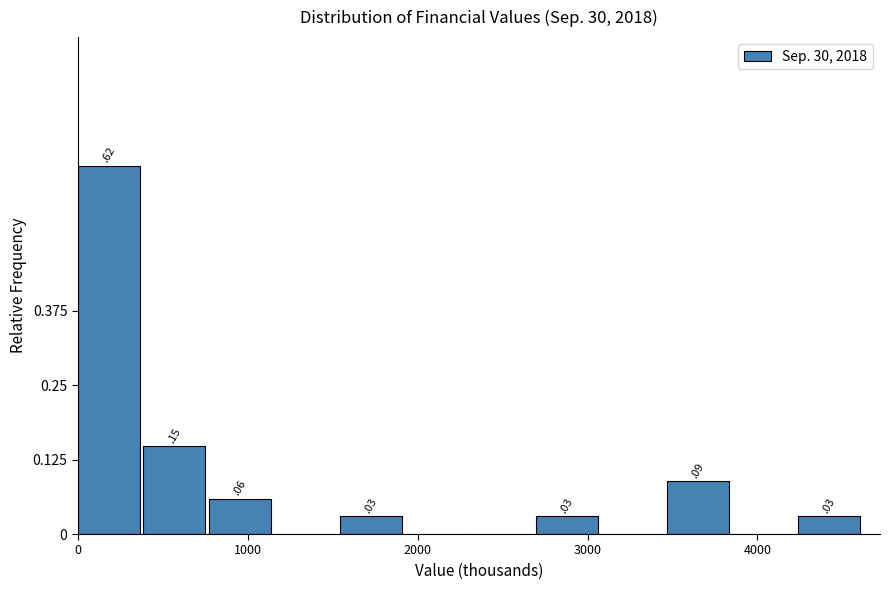

Around what value on the x-axis is the tallest bar? Give the approximate position of its centre, as read against the axis.

200